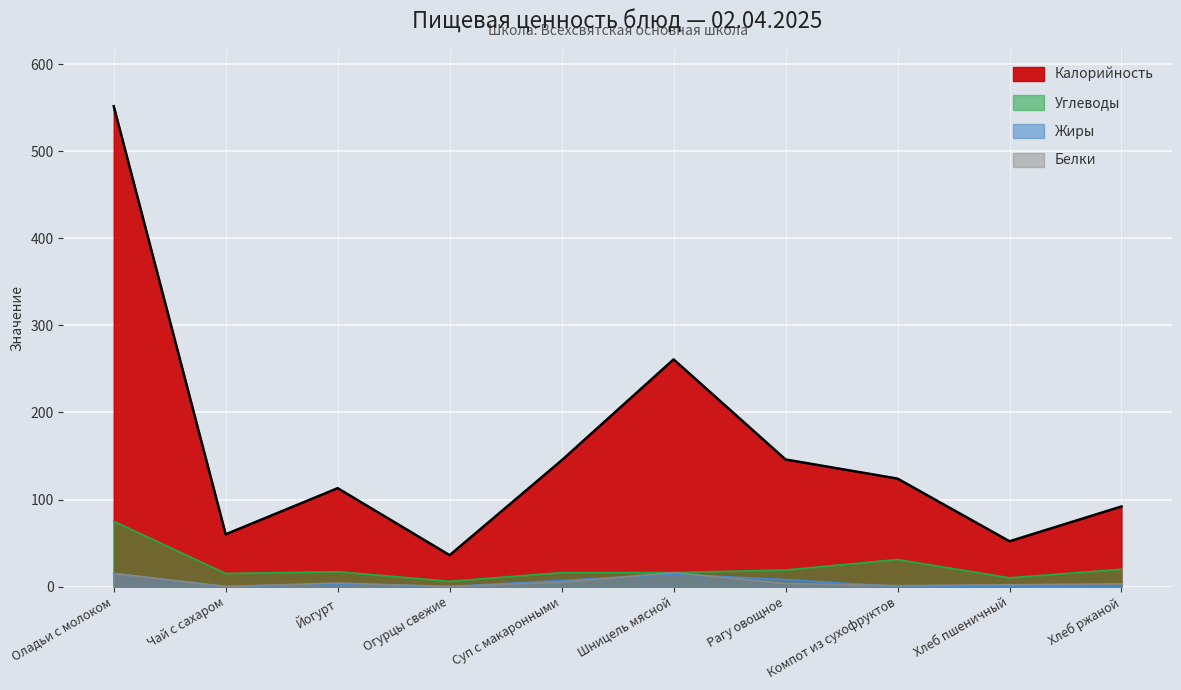

What is the value of the Калорийность point at the 7th from the left?

146.0